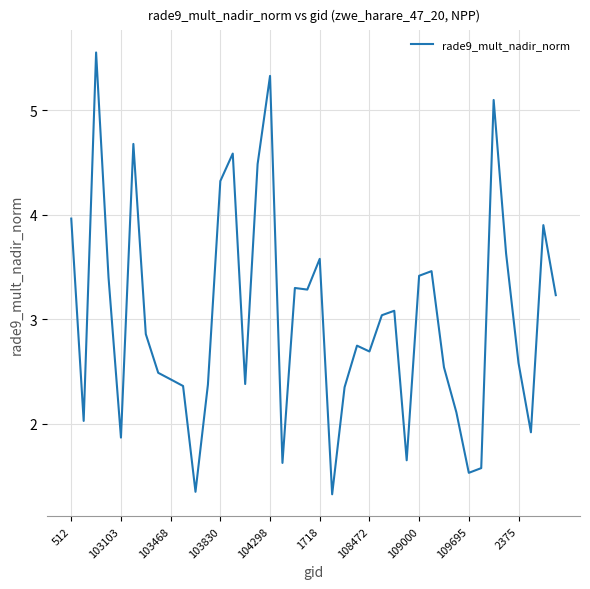

What is the greatest value displayed?

5.6